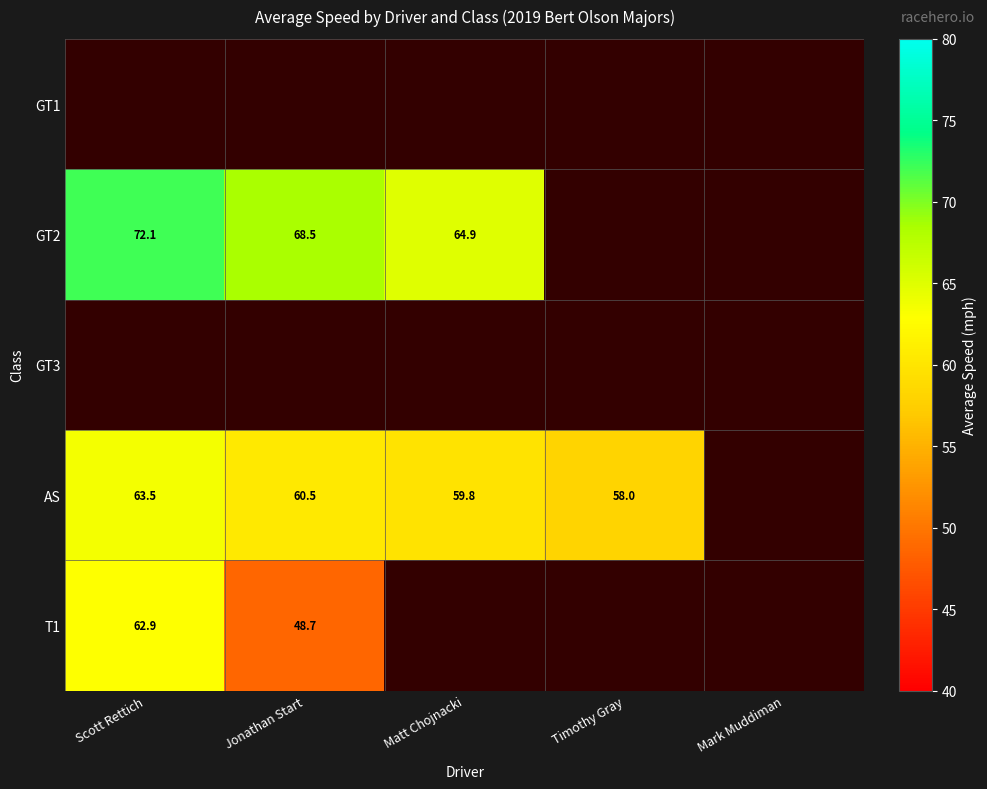

Is it true that AS equals 59.8 at Matt Chojnacki?

True